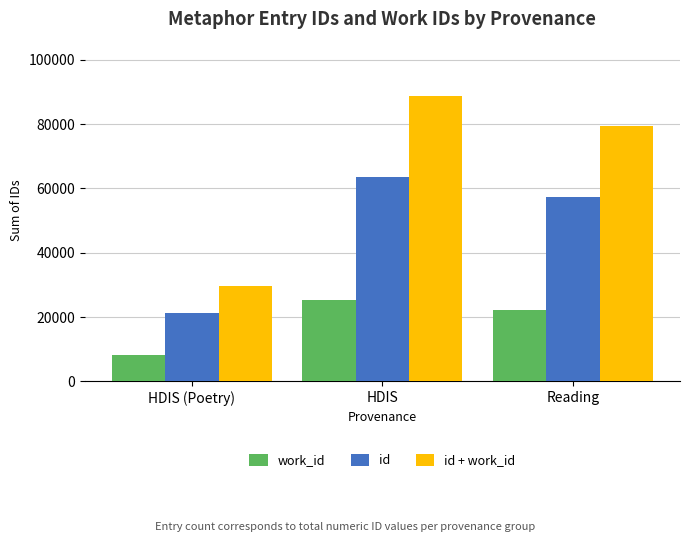

Rank the categories by work_id value from lowest to highest.

HDIS (Poetry), Reading, HDIS